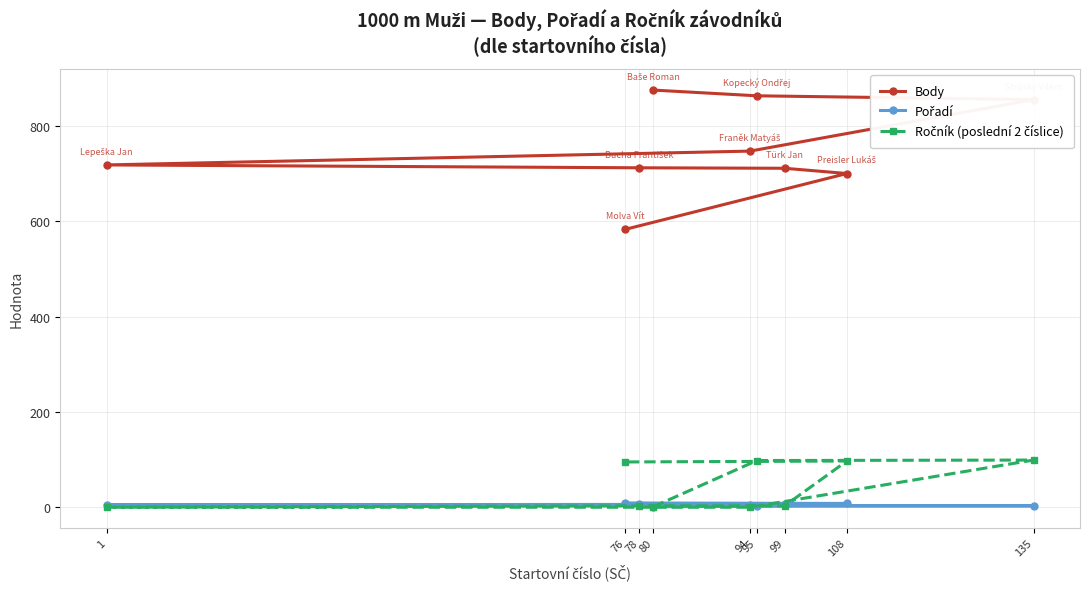

At which category is the sum across all series the highest?

95